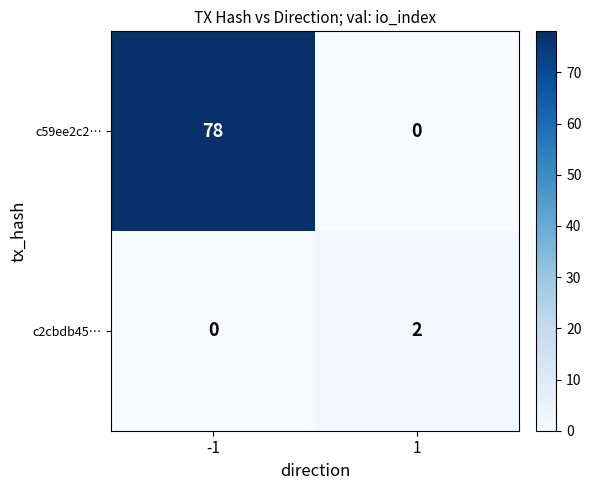

Reading left to right, extract all data points from this chart.

c59ee2c2…: 78	0
c2cbdb45…: 0	2